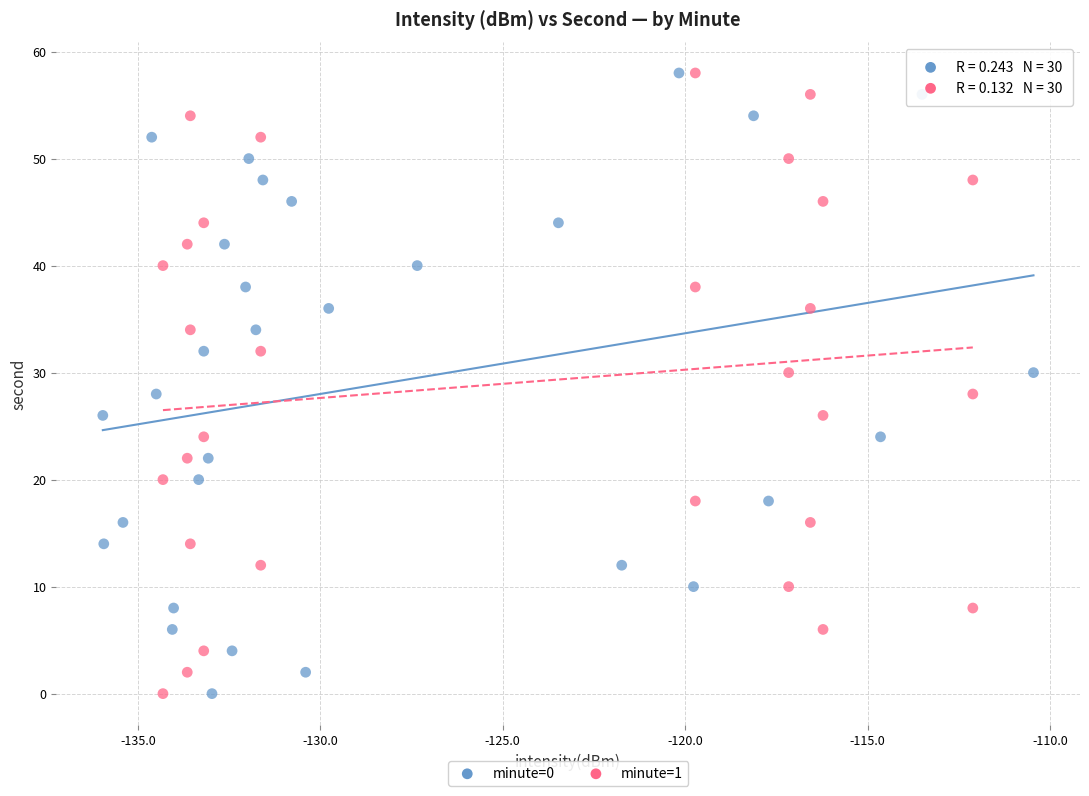

What are all the series names shown in the legend?

minute=0, minute=1